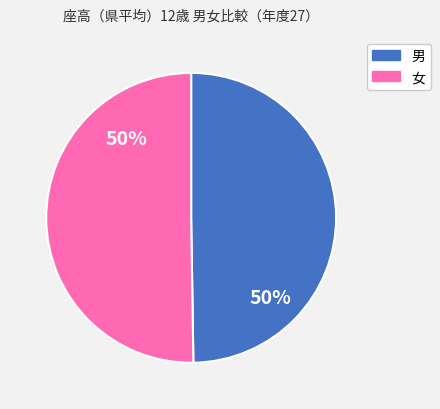

To the nearest percent, what is the average slice percentage?

50%